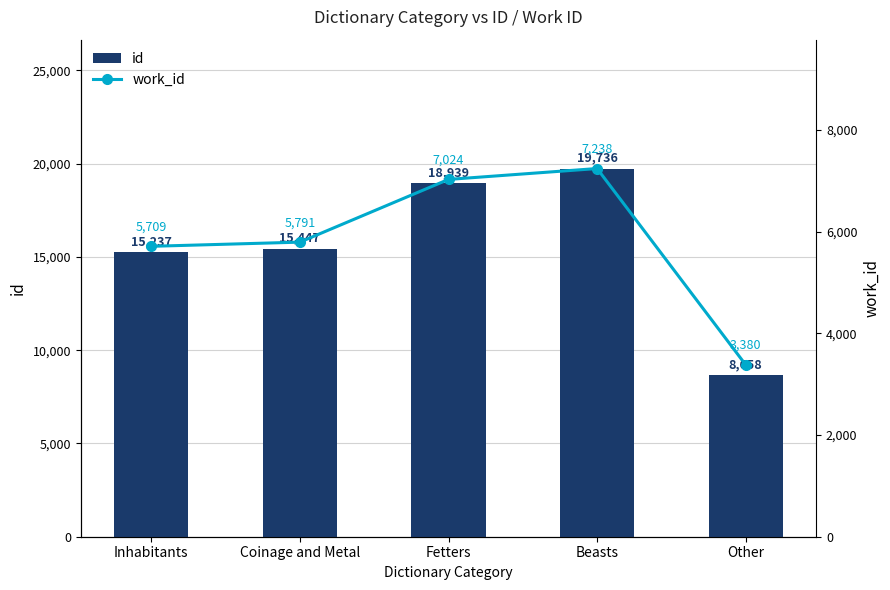

Which has a higher value, Other or Fetters?

Fetters